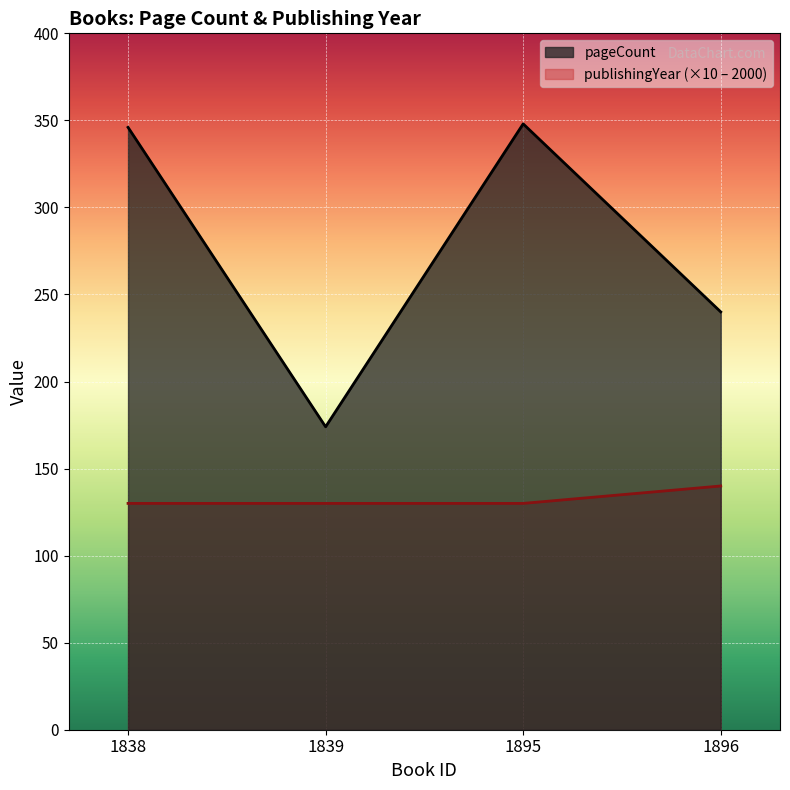

What is the value of the publishingYear point at the 2nd from the left?

130